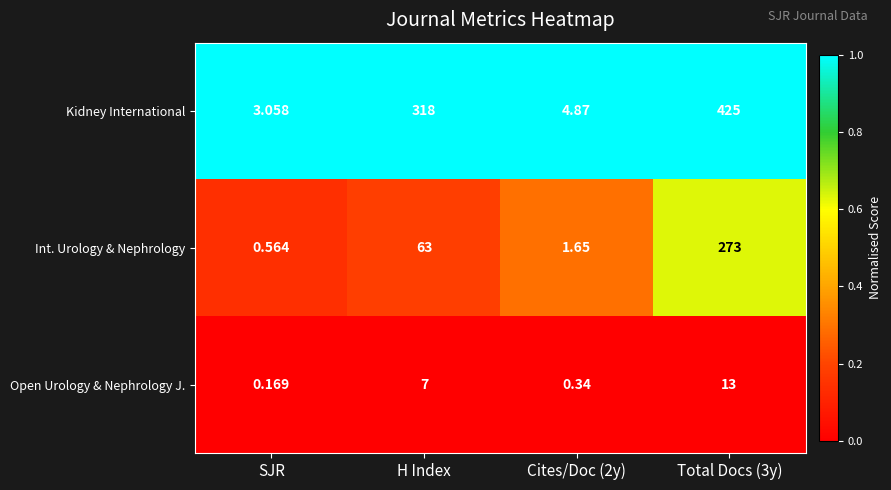

At Cites/Doc (2y), list the series in order from smallest to largest.

Open Urology & Nephrology J., Int. Urology & Nephrology, Kidney International